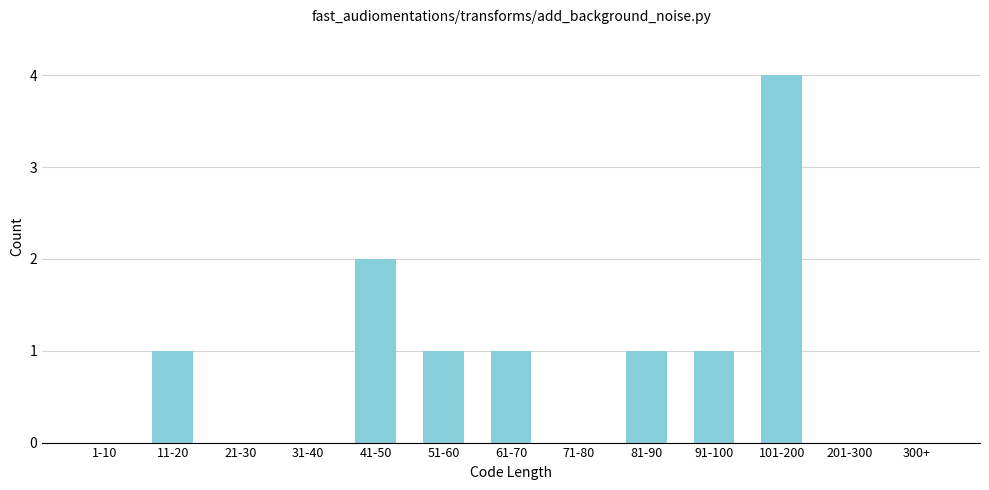

Reading left to right, list all the values displayed in this chart.

1-10=0	11-20=1	21-30=0	31-40=0	41-50=2	51-60=1	61-70=1	71-80=0	81-90=1	91-100=1	101-200=4	201-300=0	300+=0